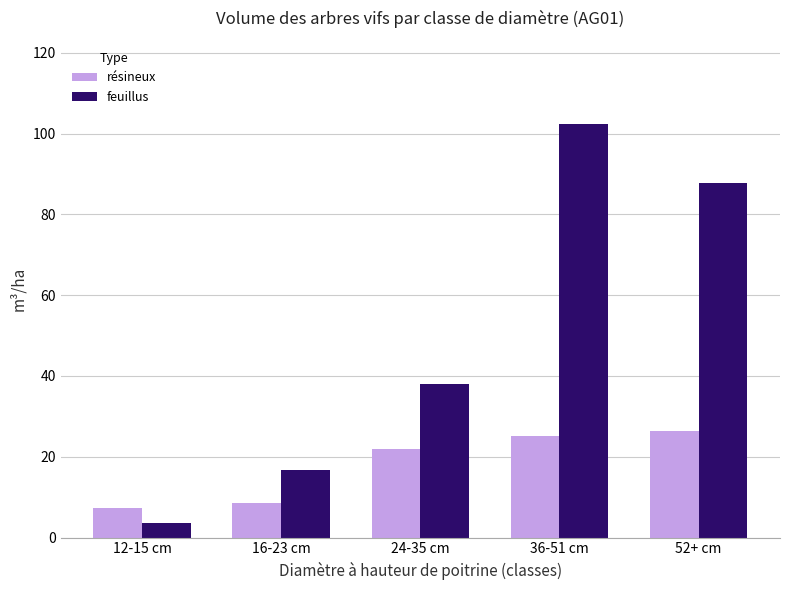

Reading left to right, list all the values displayed in this chart.

résineux: 7.2	8.6	21.8	25.2	26.4
feuillus: 3.5	16.8	37.9	102.5	87.7